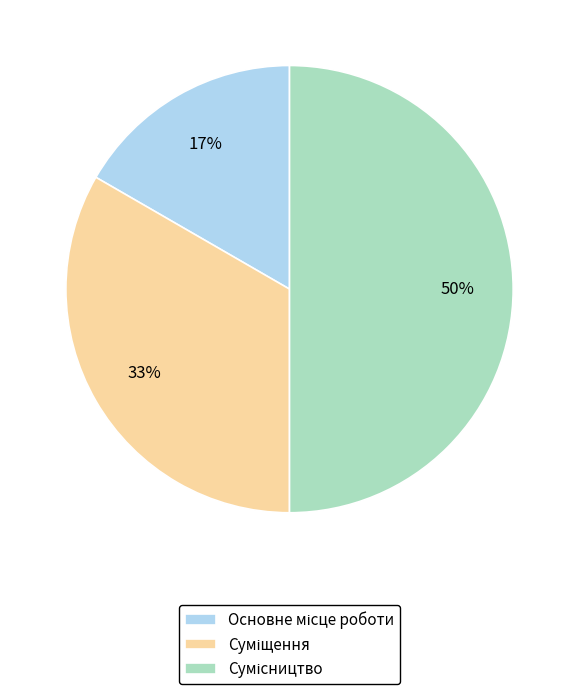

To the nearest percent, what is the average slice percentage?

33%